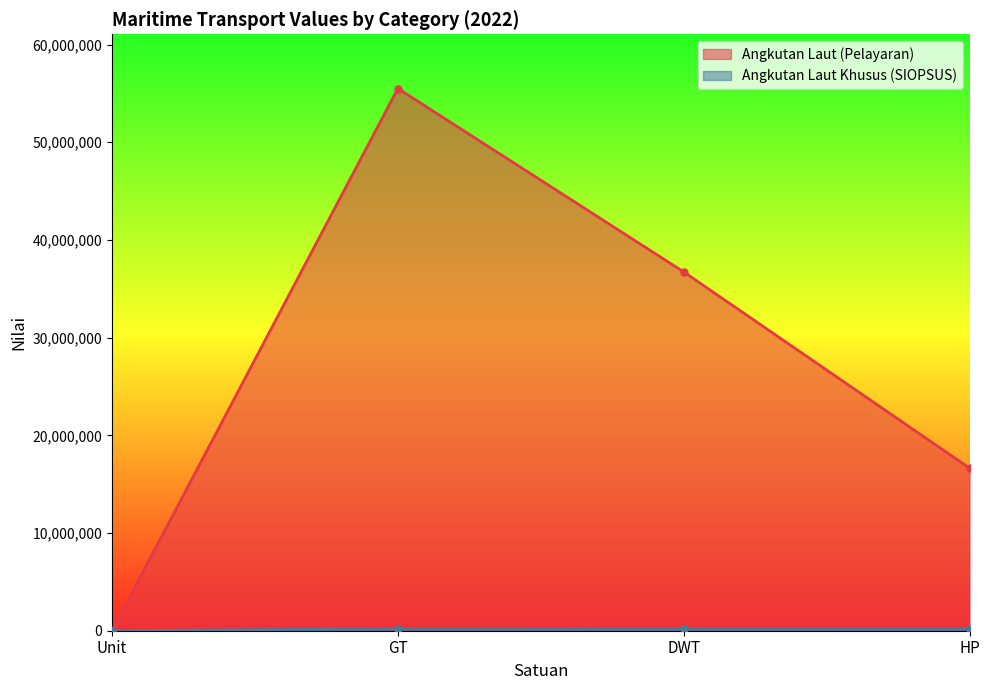

True or false: Angkutan Laut Khusus (SIOPSUS) and Angkutan Laut (Pelayaran) intersect in this chart.

False